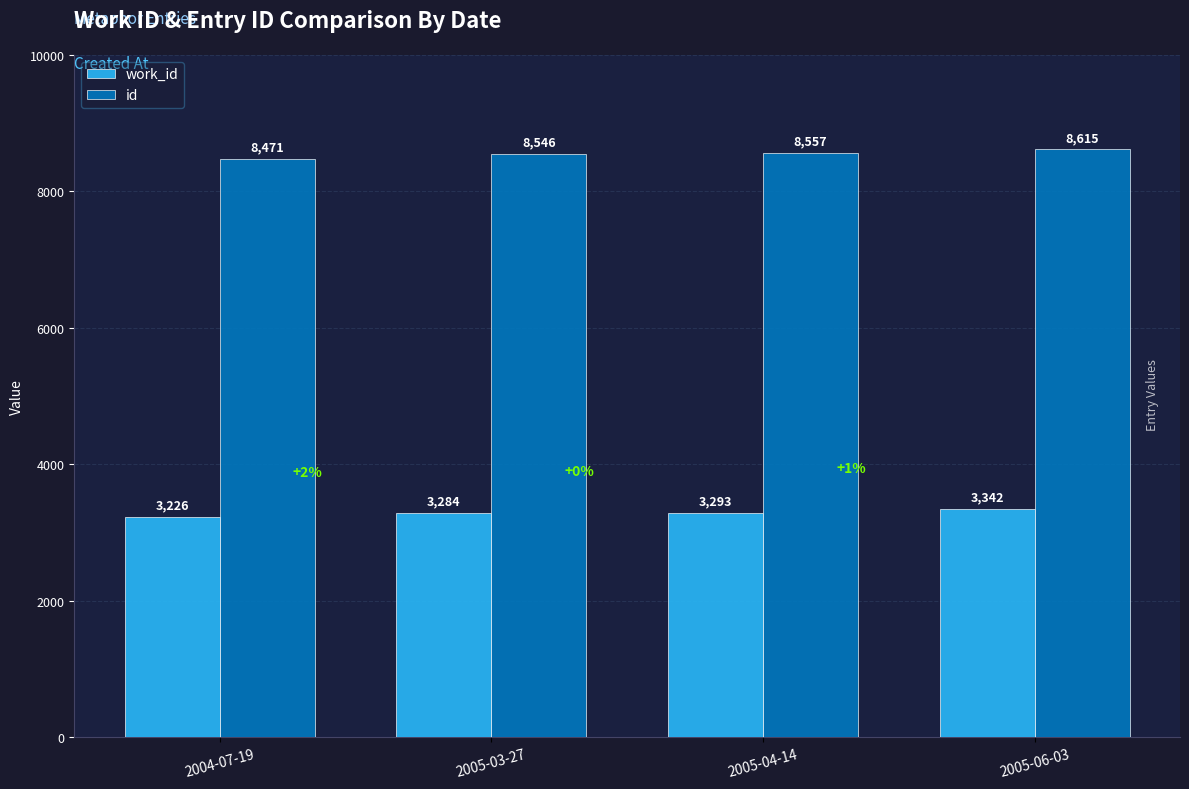

Rank the categories by id value from highest to lowest.

2005-06-03, 2005-04-14, 2005-03-27, 2004-07-19